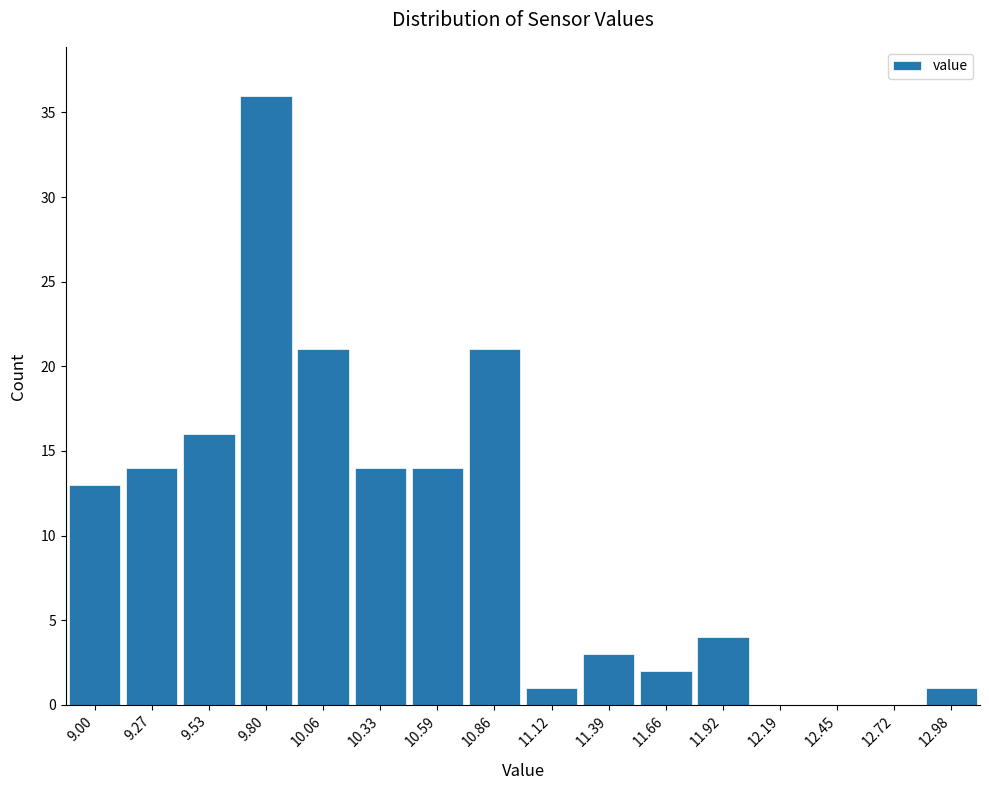

Reading left to right, transcribe all the data shown in this chart.

9.00=13	9.27=14	9.53=16	9.80=36	10.06=21	10.33=14	10.59=14	10.86=21	11.12=1	11.39=3	11.66=2	11.92=4	12.19=0	12.45=0	12.72=0	12.98=1